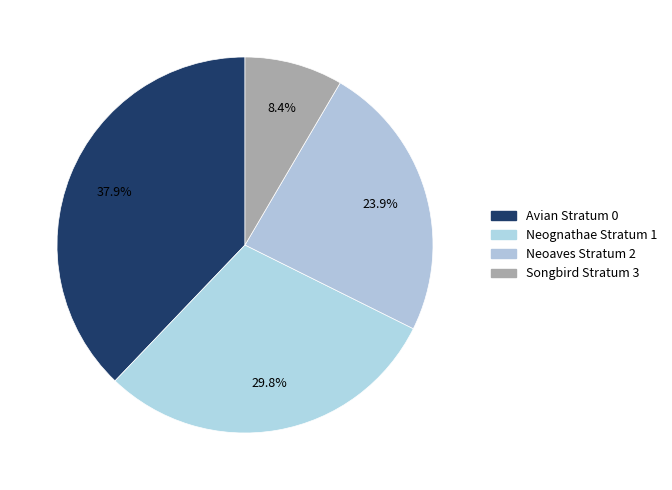

Count the number of slices in the pie.

4